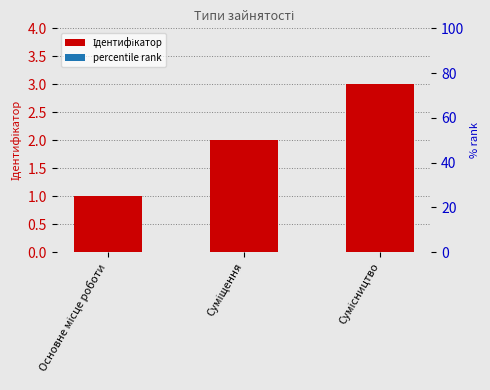

True or false: the data shows 3 at Сумісництво.

True